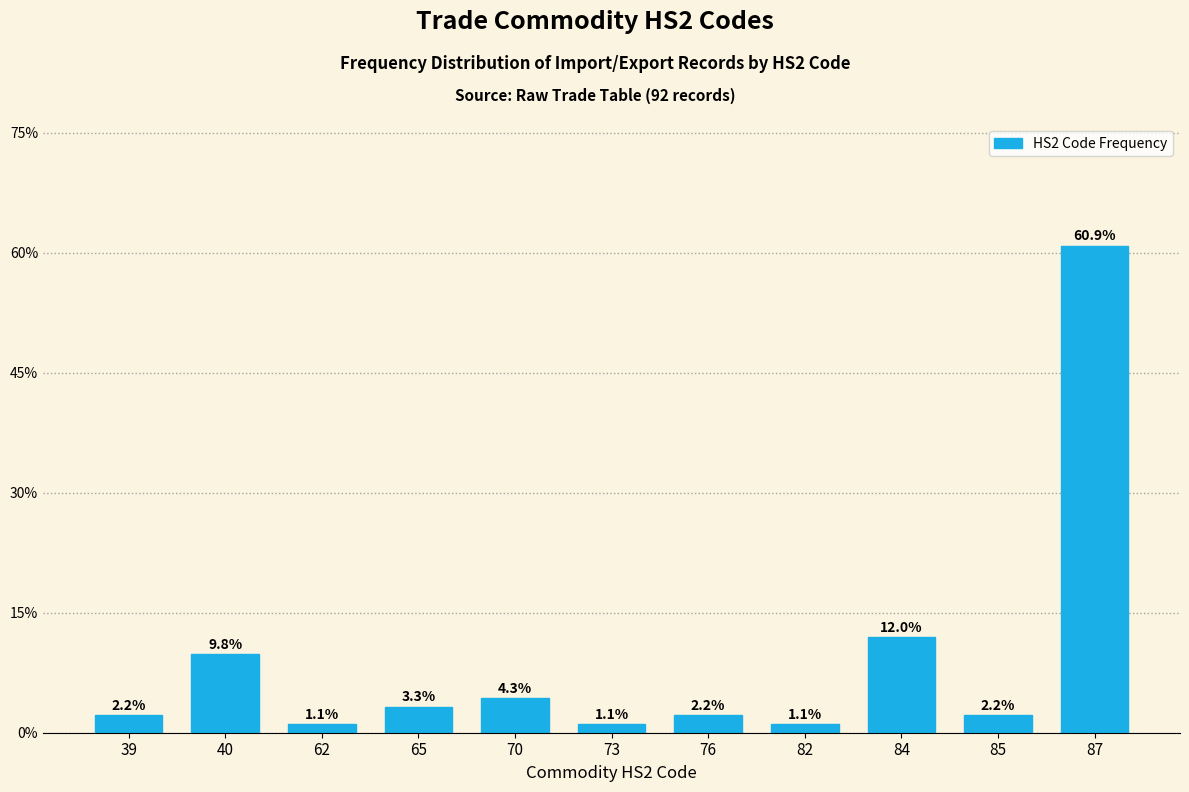

Reading left to right, list all the values displayed in this chart.

39=2.2	40=9.8	62=1.1	65=3.3	70=4.3	73=1.1	76=2.2	82=1.1	84=12.0	85=2.2	87=60.9